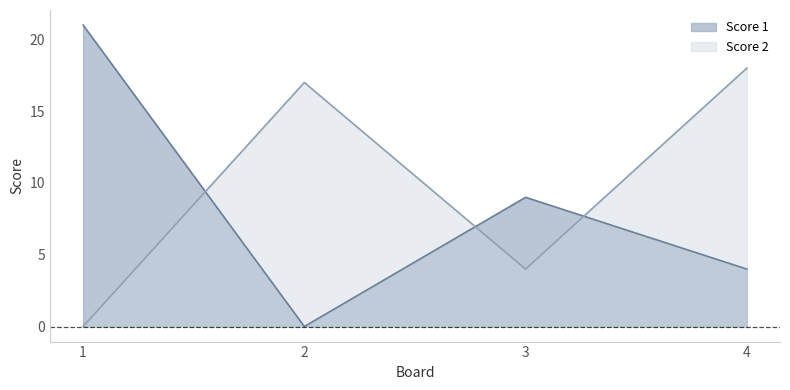

Reading right to left, list all the values displayed in this chart.

Score 1: 4=4	3=9	2=0	1=21
Score 2: 4=18	3=4	2=17	1=0